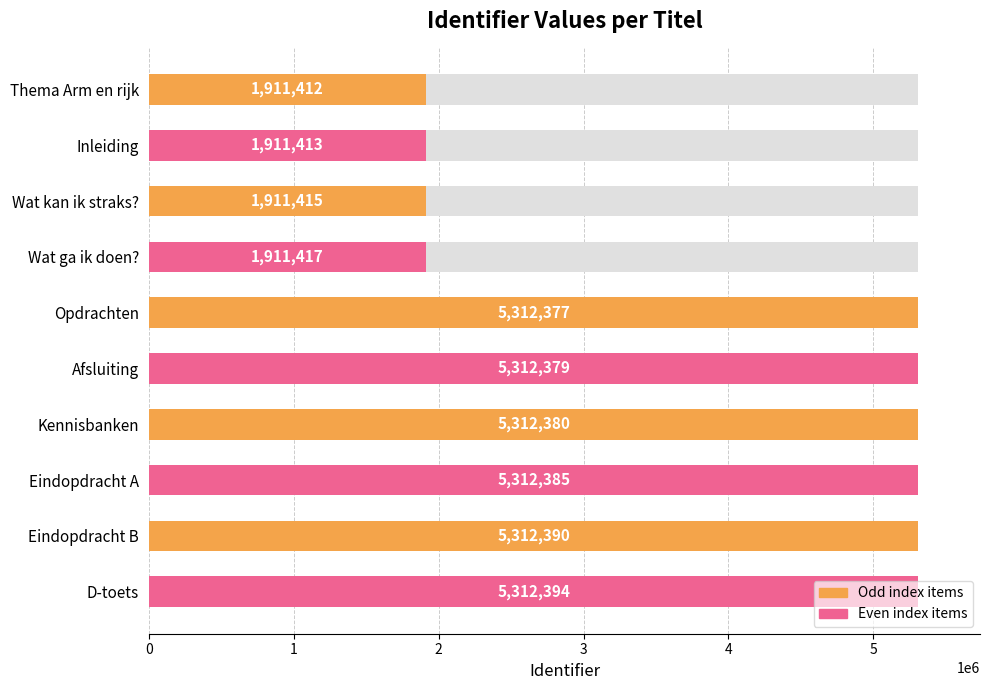

What is the sum of the values at Eindopdracht A and D-toets?

10624779